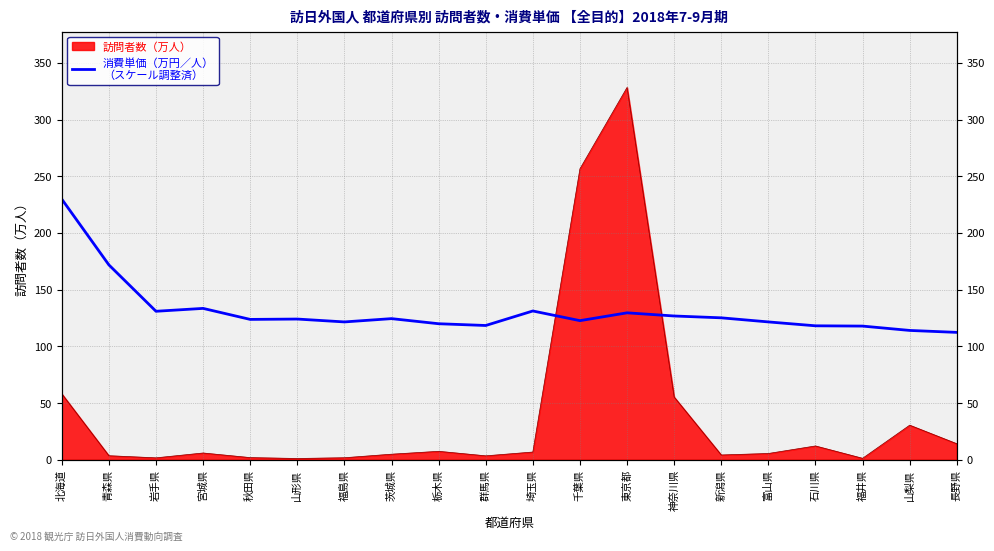

Where does the data first go above 124?

北海道